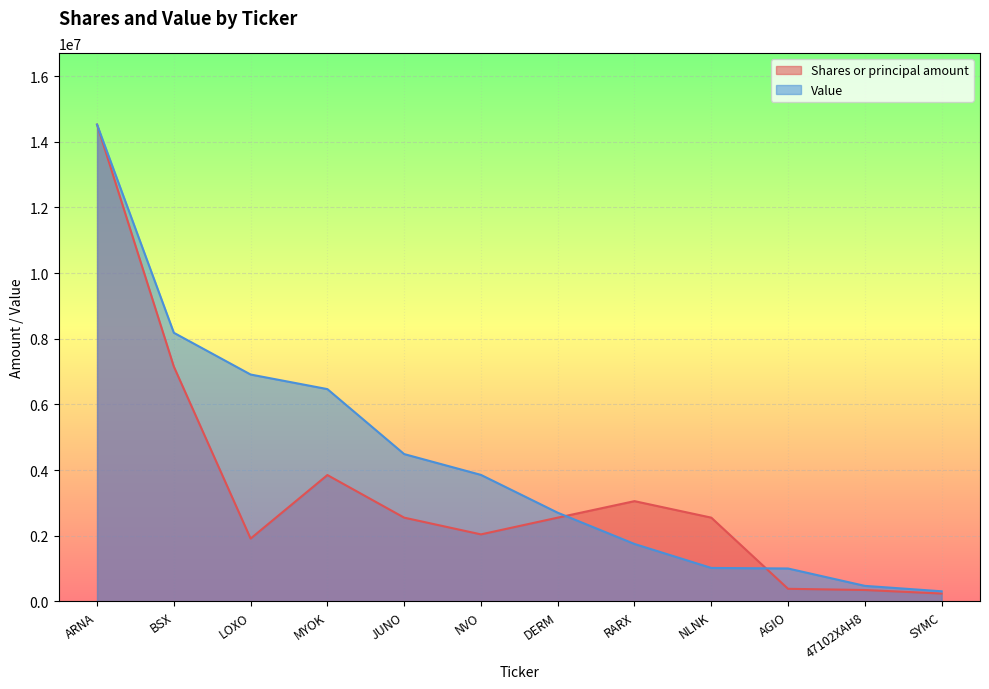

What is the label of the 9th point from the left?

NLNK